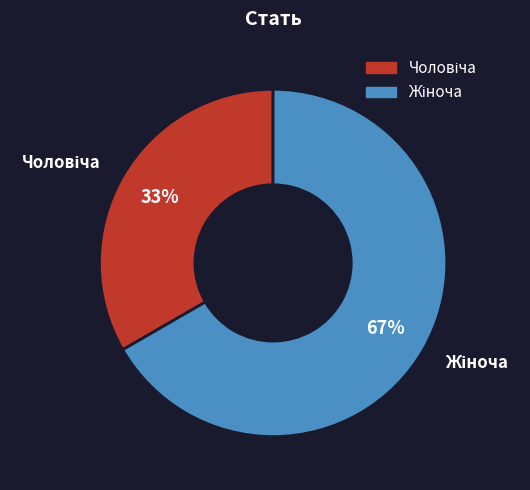

Does any single category account for the majority?

Yes